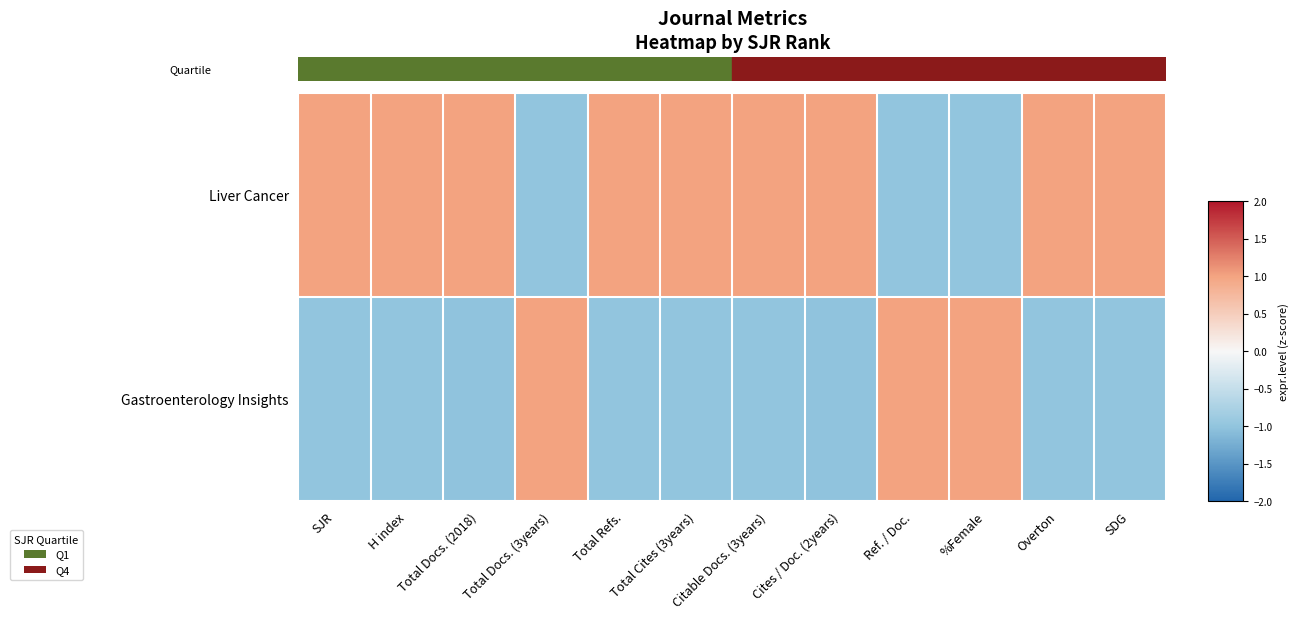

Which series changed the most between H index and Total Cites (3years)?

Liver Cancer